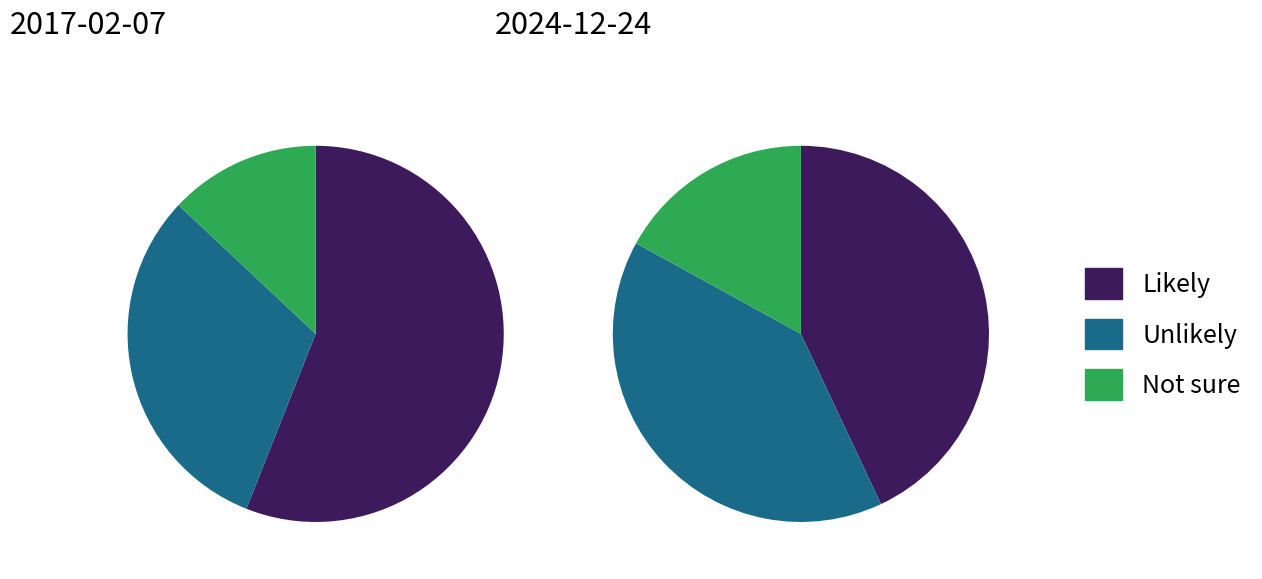

Count the number of slices in the pie.

3